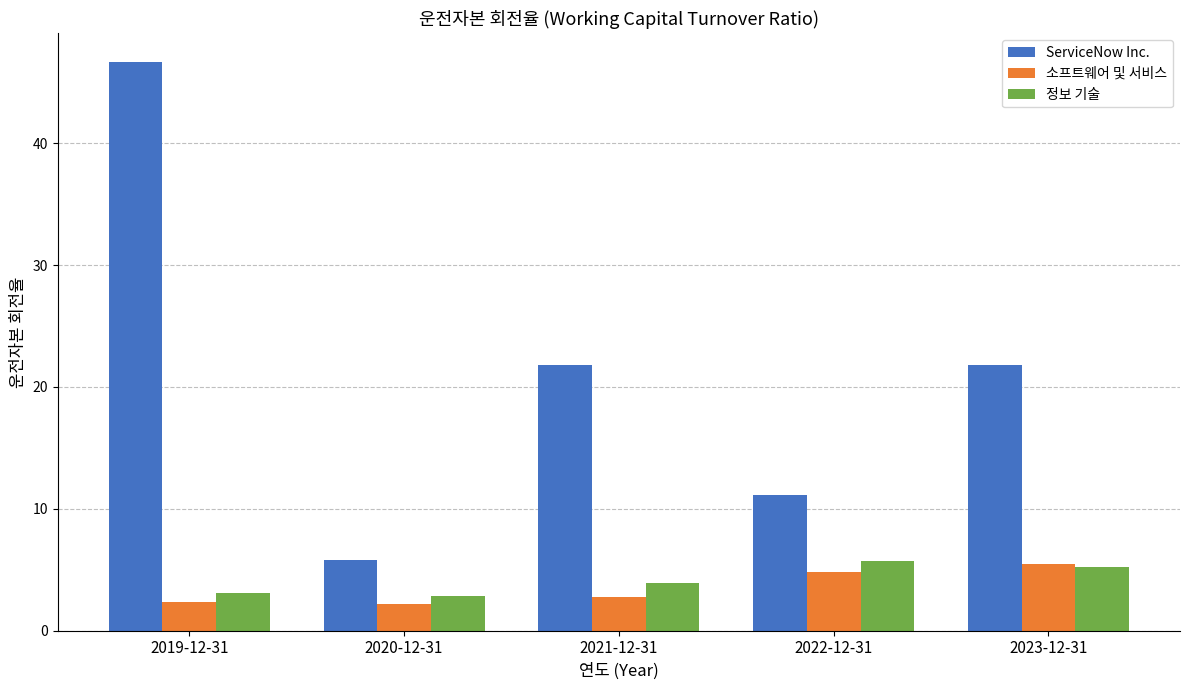

What is the smallest value displayed?

2.2